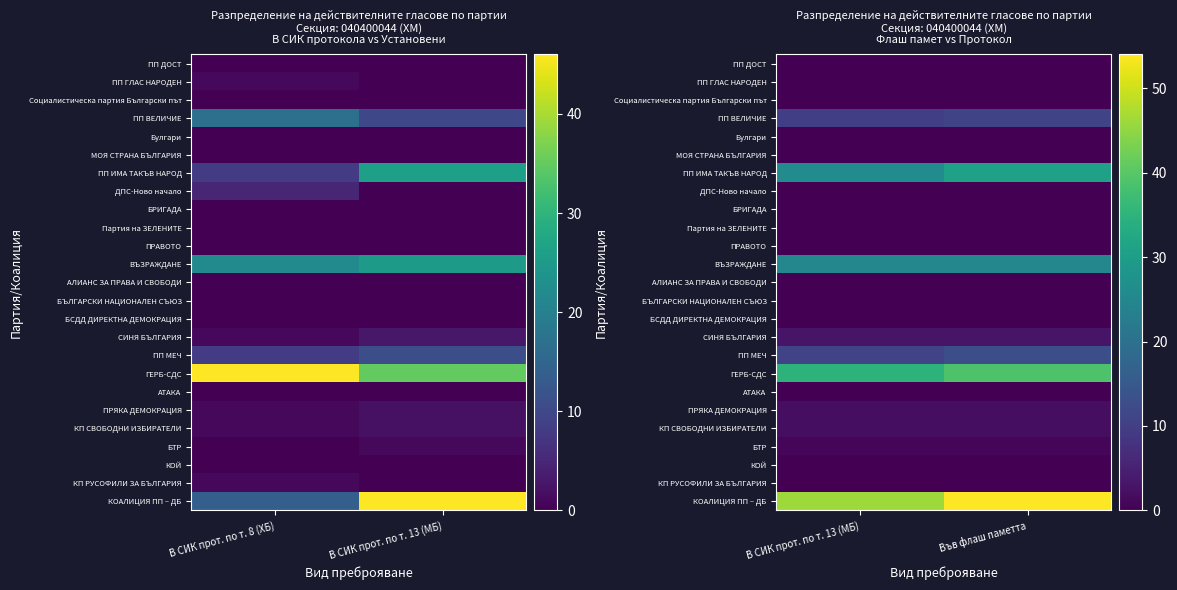

What is the difference between the highest and lowest values at В СИК прот. по т. 13 (МБ)?

46